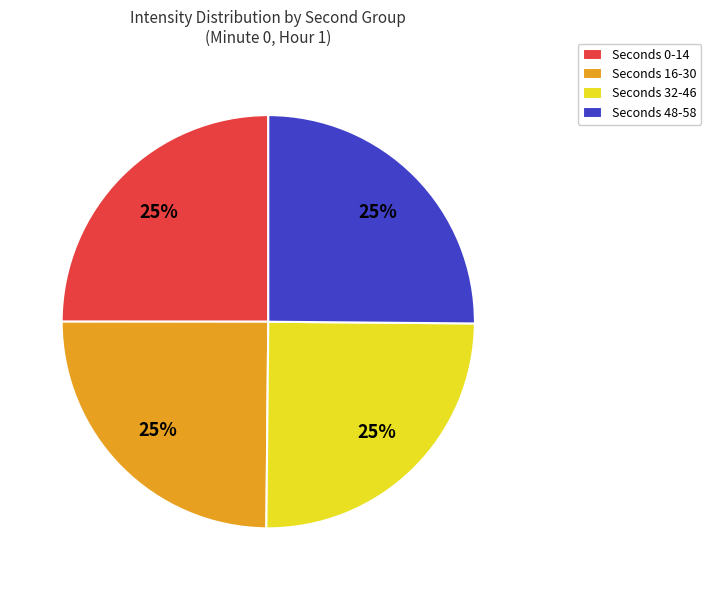

Does Seconds 48-58 represent more than half of the total?

No